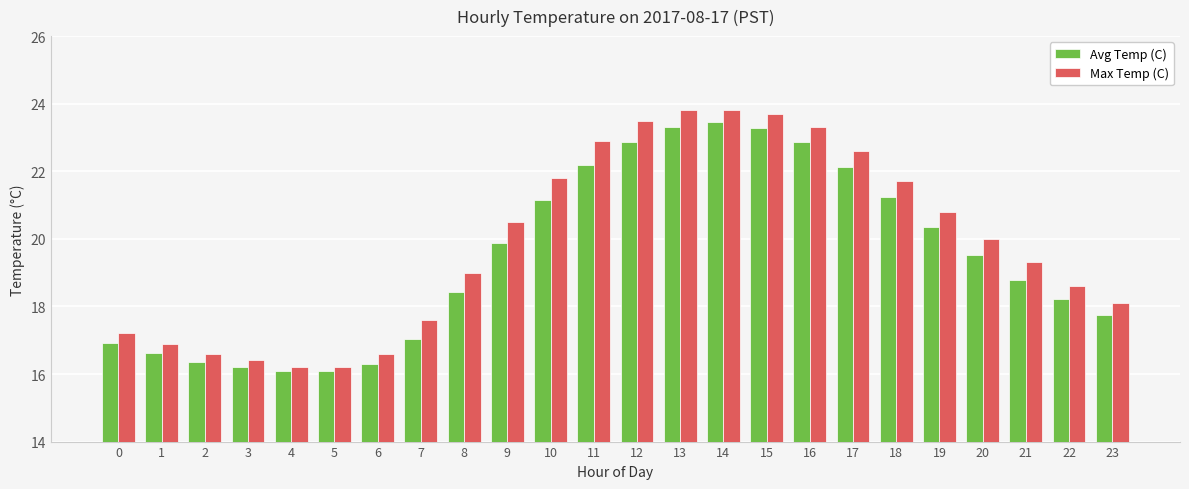

Is the value of Avg Temp (C) at 7 greater than the value of Max Temp (C) at 3?

Yes